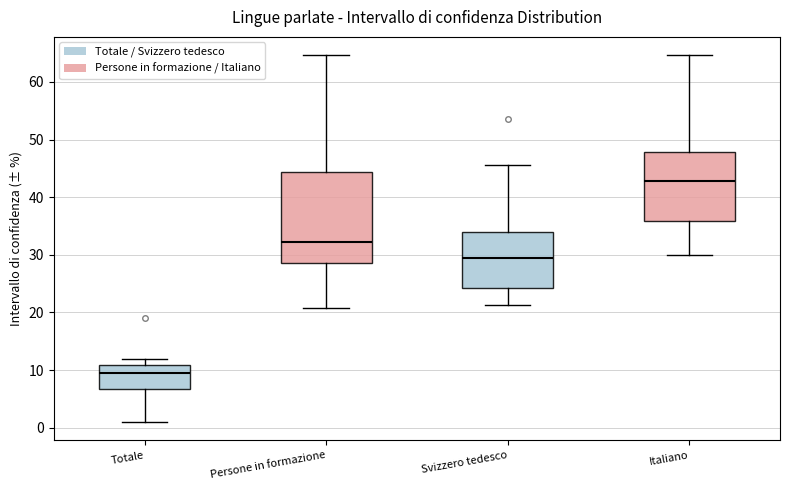

Which box's median line is the highest?

Italiano